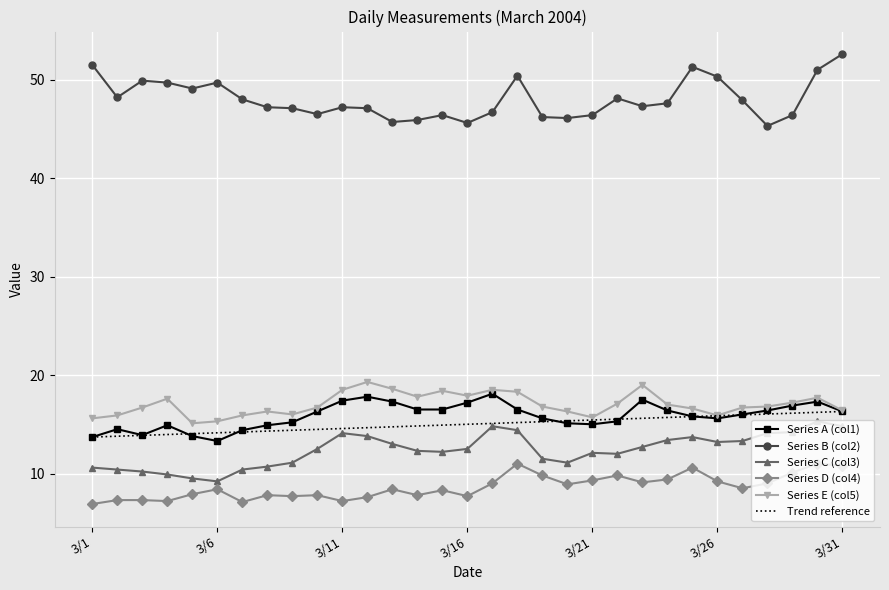

Reading right to left, extract all data points from this chart.

Series A (col1): 16.3	17.3	16.9	16.4	16.0	15.6	15.8	16.4	17.5	15.3	15.0	15.1	15.6	16.5	18.1	17.2	16.5	16.5	17.3	17.8	17.4	16.3	15.2	14.9	14.4	13.3	13.8	14.9	13.9	14.5	13.7
Series B (col2): 52.6	51.0	46.4	45.3	47.9	50.3	51.3	47.6	47.3	48.1	46.4	46.1	46.2	50.4	46.7	45.6	46.4	45.9	45.7	47.1	47.2	46.5	47.1	47.2	48.0	49.7	49.1	49.7	49.9	48.2	51.5
Series C (col3): 14.8	15.3	14.2	14.1	13.3	13.2	13.7	13.4	12.7	12.0	12.1	11.1	11.5	14.4	14.8	12.5	12.2	12.3	13.0	13.8	14.1	12.5	11.1	10.7	10.4	9.2	9.5	9.9	10.2	10.4	10.6
Series D (col4): 10.8	11.0	10.1	9.0	8.5	9.2	10.6	9.4	9.1	9.8	9.3	8.9	9.8	11.0	9.0	7.7	8.3	7.8	8.4	7.6	7.2	7.8	7.7	7.8	7.1	8.4	7.9	7.2	7.3	7.3	6.9
Series E (col5): 16.4	17.7	17.2	16.8	16.7	15.9	16.6	17.0	19.0	17.1	15.7	16.3	16.8	18.3	18.5	17.9	18.4	17.8	18.6	19.3	18.5	16.7	16.0	16.3	15.9	15.3	15.1	17.6	16.7	15.9	15.6